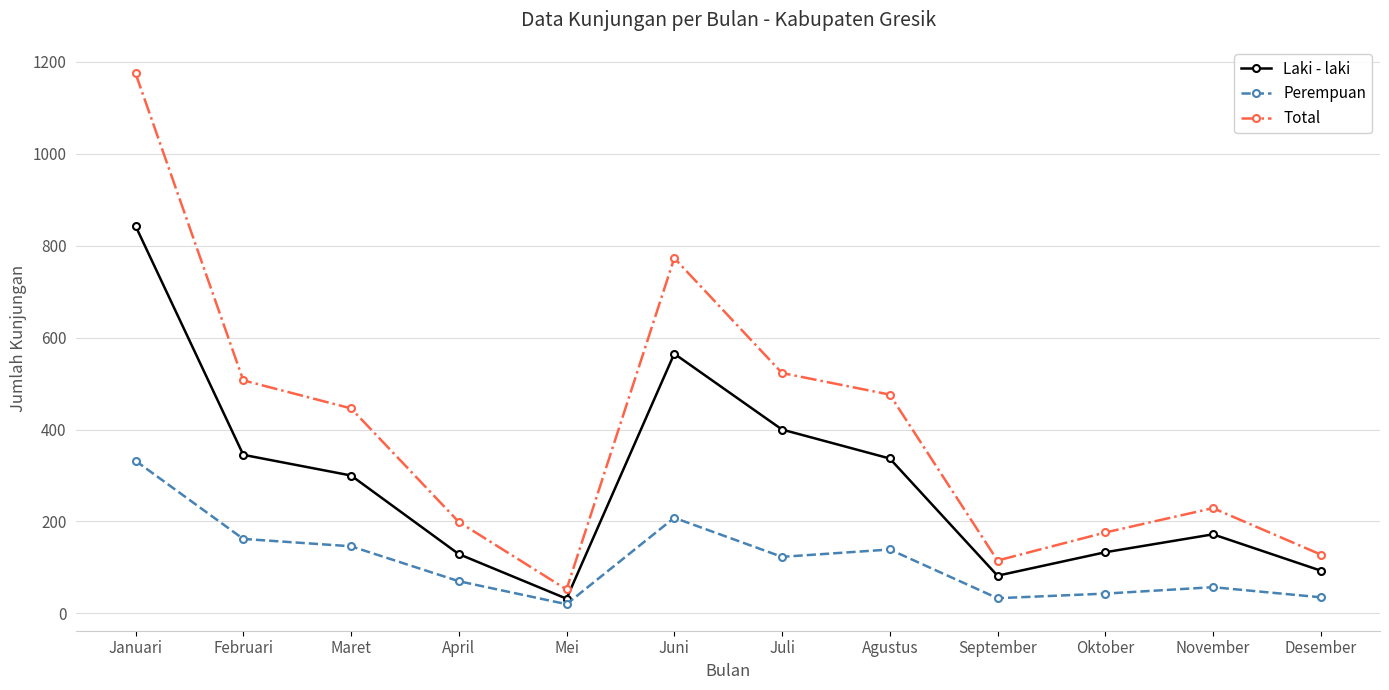

What is the difference between the highest and lowest values at September?

82